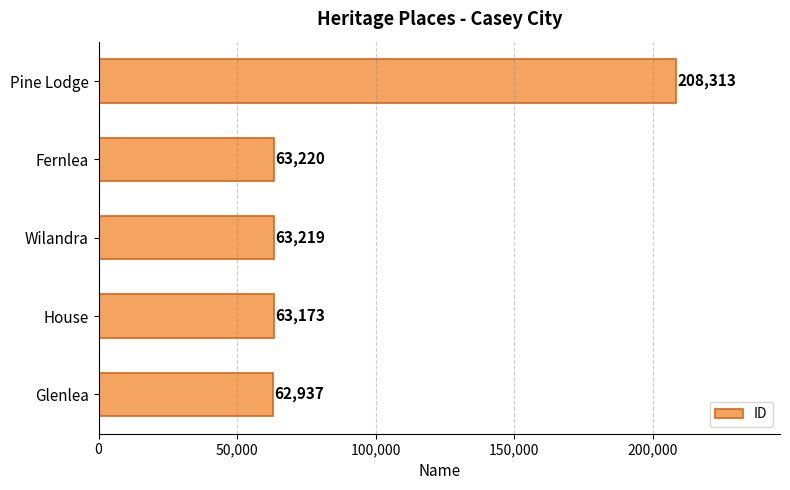

List the labels in order of value, smallest first.

Glenlea, House, Wilandra, Fernlea, Pine Lodge